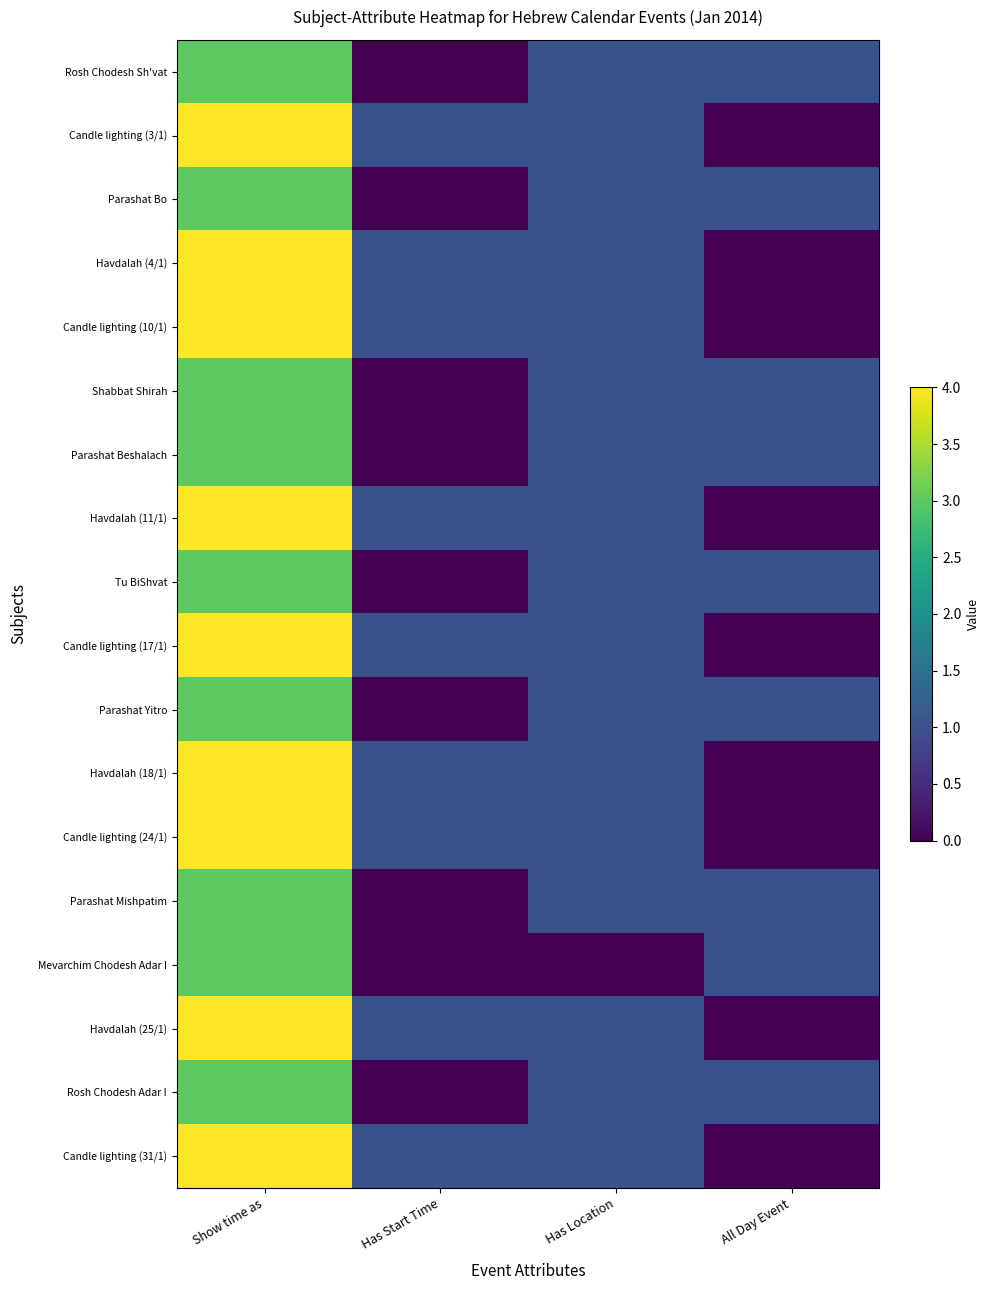

Rank the series by their maximum value, from lowest to highest.

Rosh Chodesh Sh'vat, Parashat Bo, Shabbat Shirah, Parashat Beshalach, Tu BiShvat, Parashat Yitro, Parashat Mishpatim, Mevarchim Chodesh Adar I, Rosh Chodesh Adar I, Candle lighting (3/1), Havdalah (4/1), Candle lighting (10/1), Havdalah (11/1), Candle lighting (17/1), Havdalah (18/1), Candle lighting (24/1), Havdalah (25/1), Candle lighting (31/1)